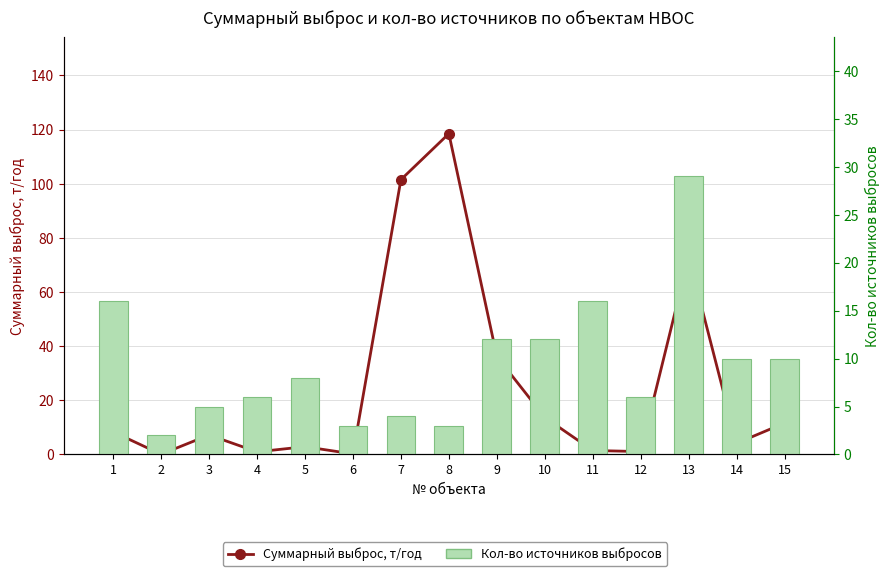

What is the difference between the second highest and minimum values in the Суммарный выброс, т/год series?

101.4